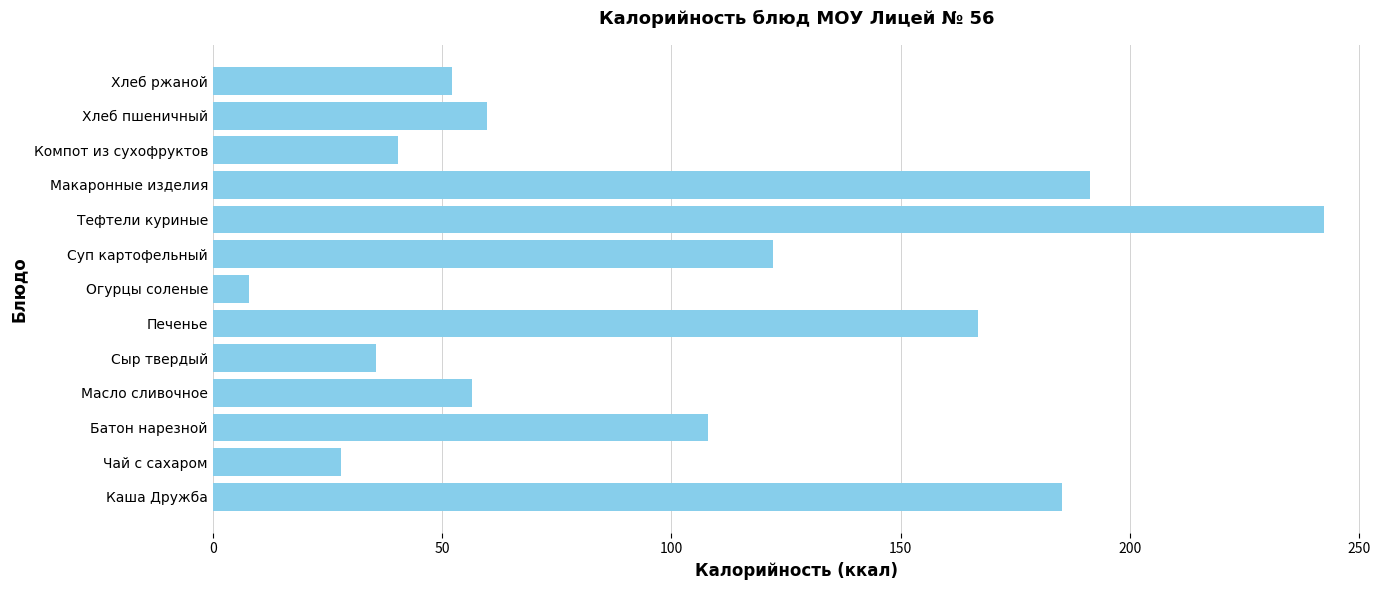

Where is the data nearest to the value 125?

Суп картофельный